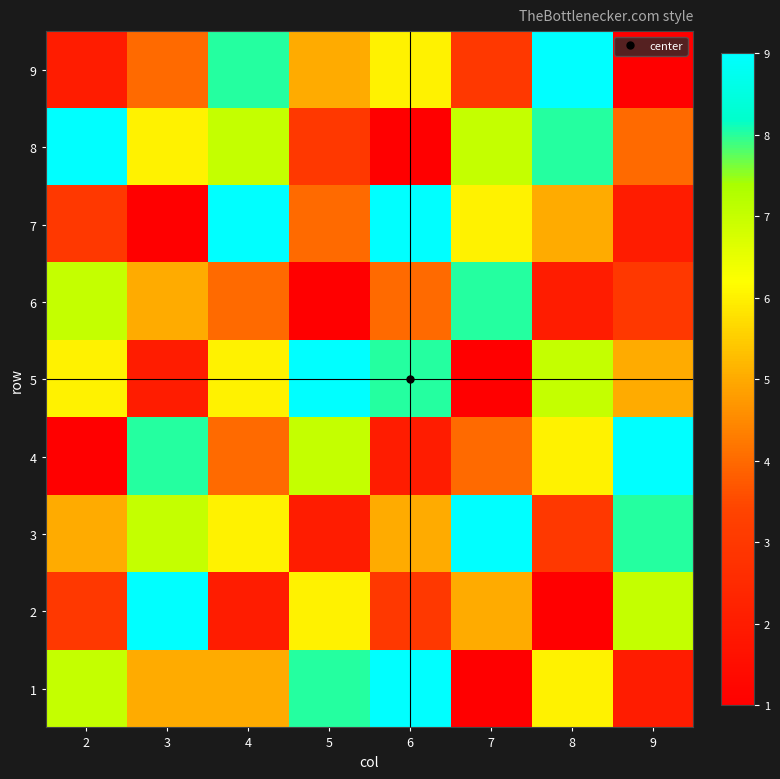

Reading left to right, what are all the values shown in this chart?

1: 2=7	3=5	4=5	5=8	6=9	7=1	8=6	9=2
2: 2=3	3=9	4=2	5=6	6=3	7=5	8=1	9=7
3: 2=5	3=7	4=6	5=2	6=5	7=9	8=3	9=8
4: 2=1	3=8	4=4	5=7	6=2	7=4	8=6	9=9
5: 2=6	3=2	4=6	5=9	6=8	7=1	8=7	9=5
6: 2=7	3=5	4=4	5=1	6=4	7=8	8=2	9=3
7: 2=3	3=1	4=9	5=4	6=9	7=6	8=5	9=2
8: 2=9	3=6	4=7	5=3	6=1	7=7	8=8	9=4
9: 2=2	3=4	4=8	5=5	6=6	7=3	8=9	9=1